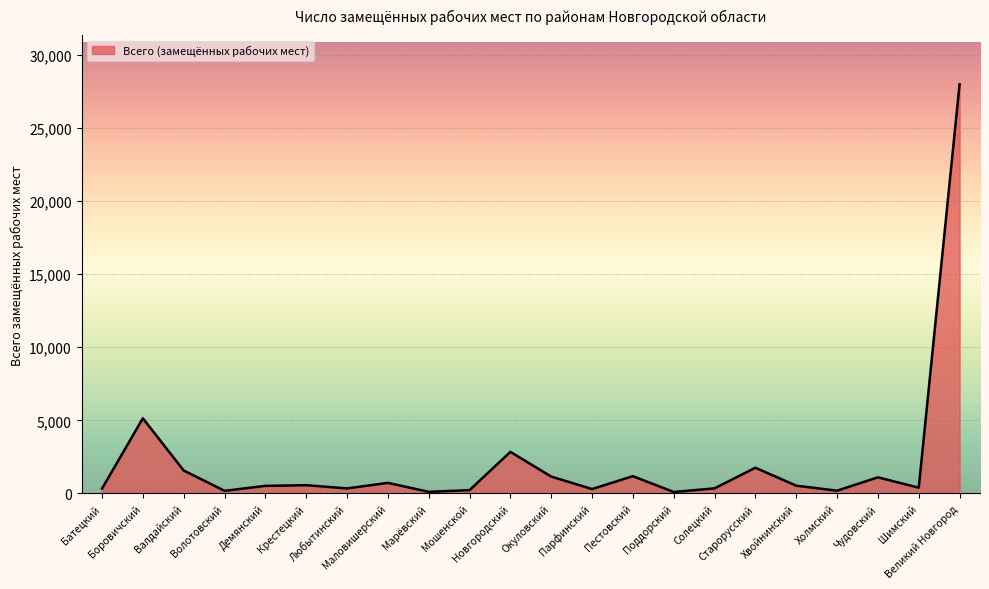

What is the difference between the maximum and minimum values?

27890.6